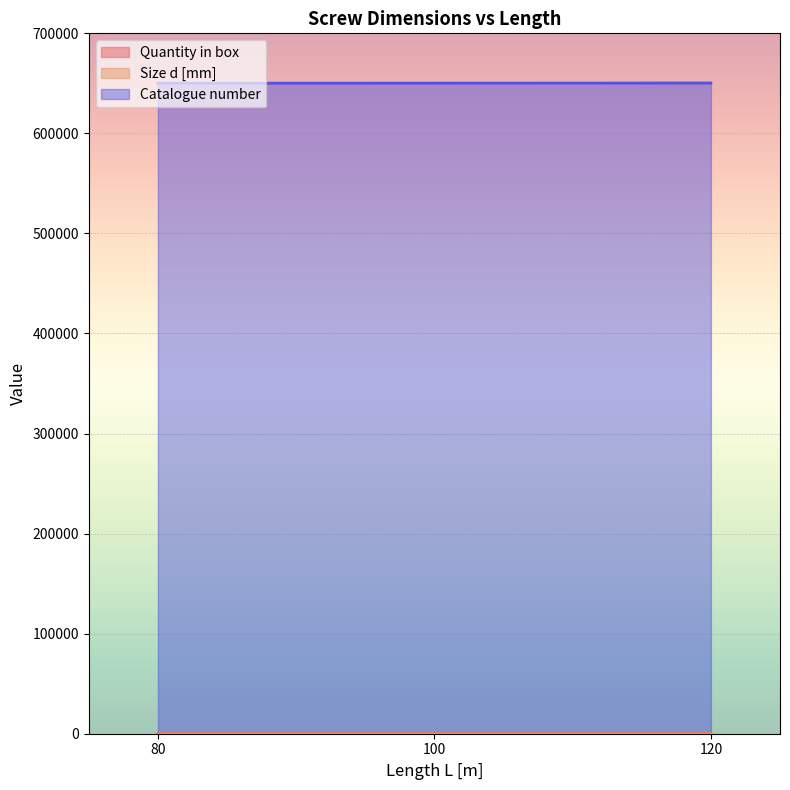

Is the value of Catalogue number at 80 greater than the value of Size d [mm] at 100?

Yes